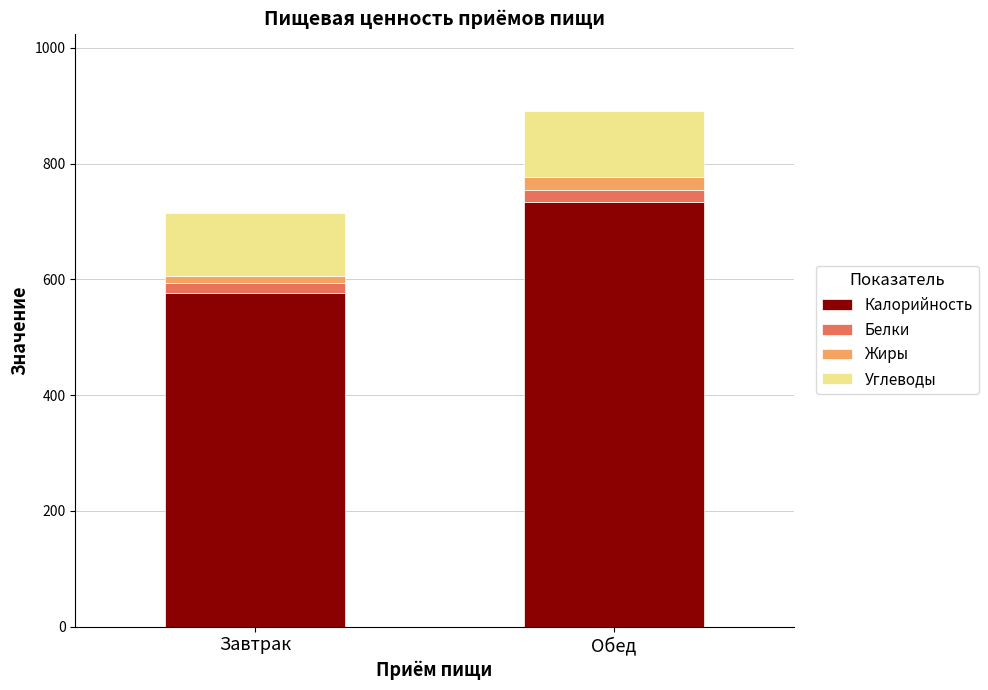

What is the difference between the Калорийность values at Обед and Завтрак?

156.0